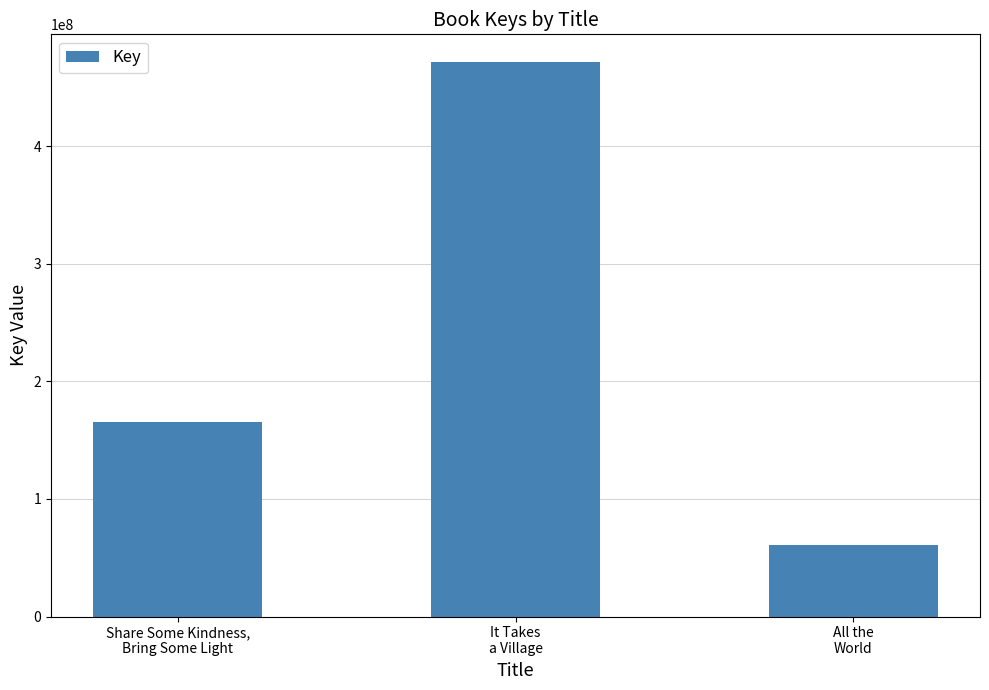

Rank the categories by value from lowest to highest.

All the
World, Share Some Kindness,
Bring Some Light, It Takes
a Village